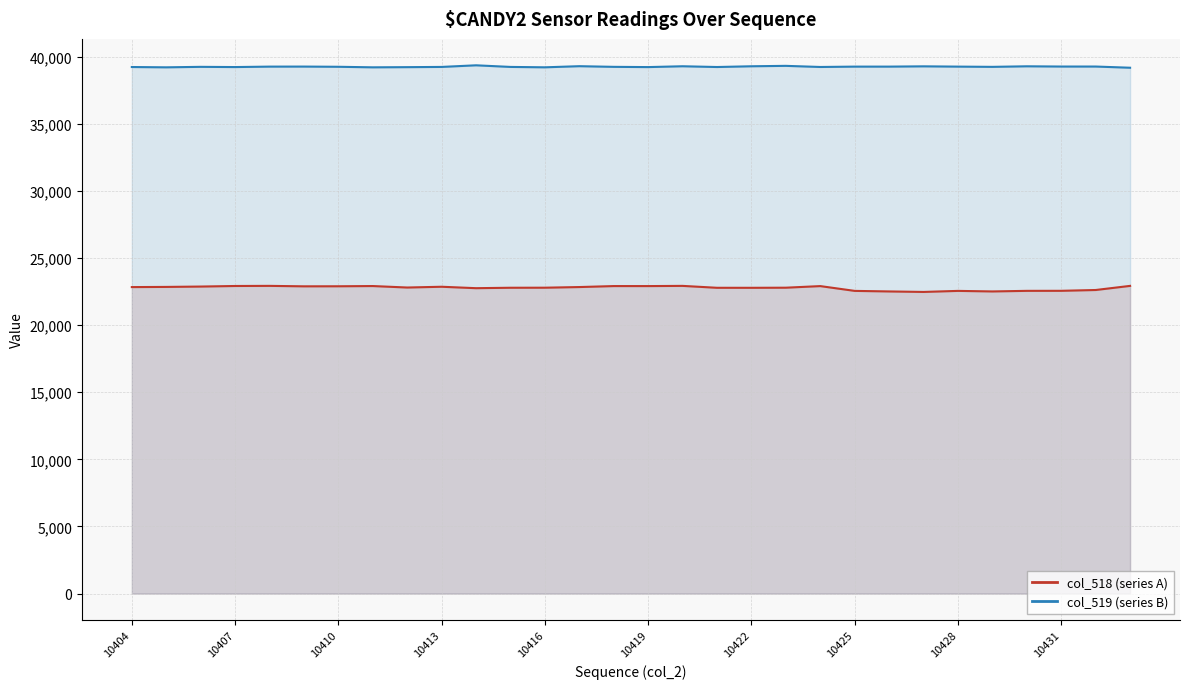

How many data points does each series have?

30